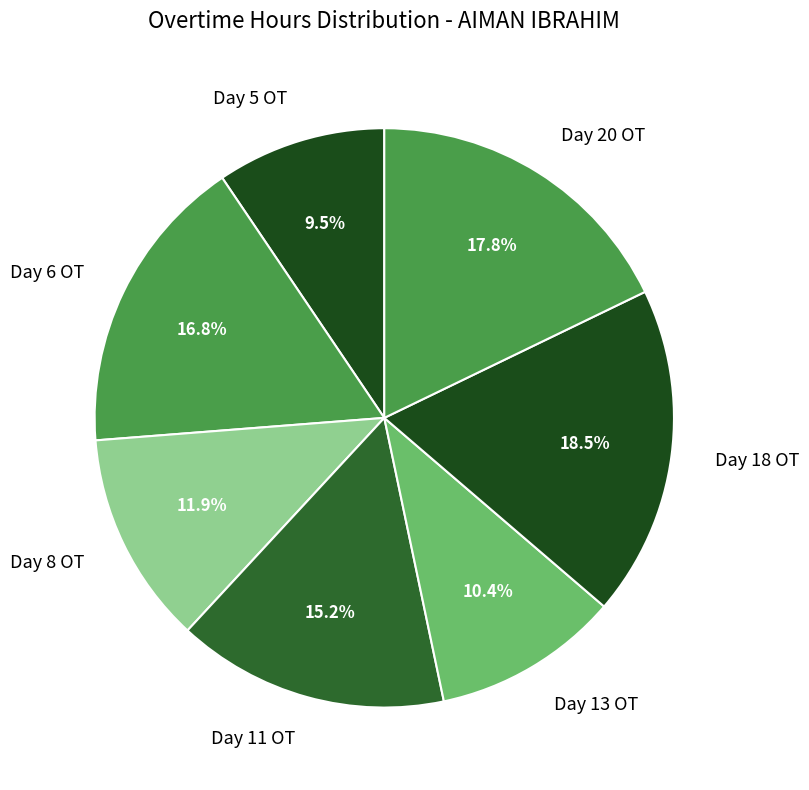

Is there a majority slice in this chart?

No